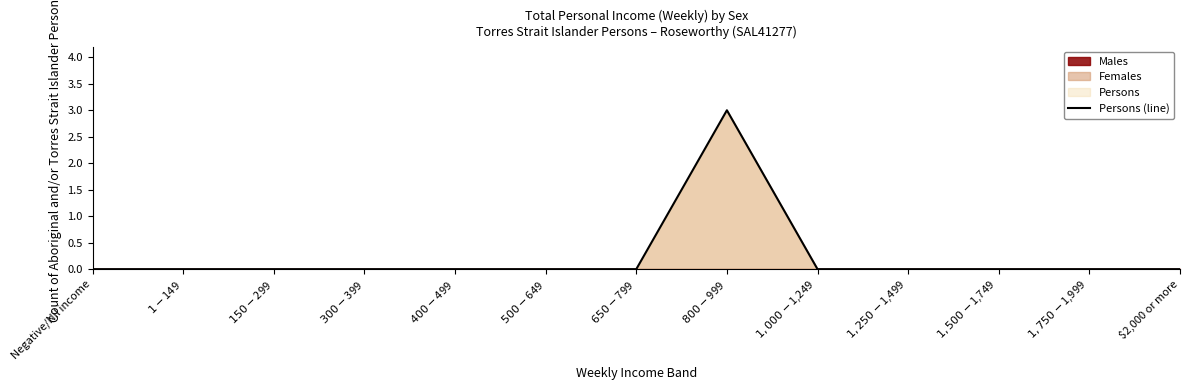

What is the label of the 2nd point from the left?

$1-$149